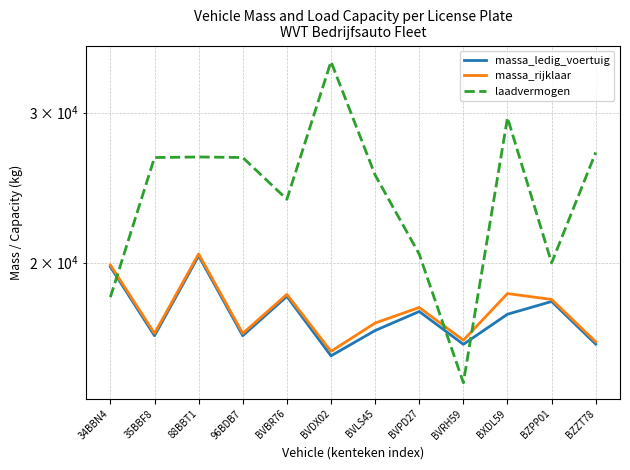

Which category has the lowest value across all series?

BVRH59